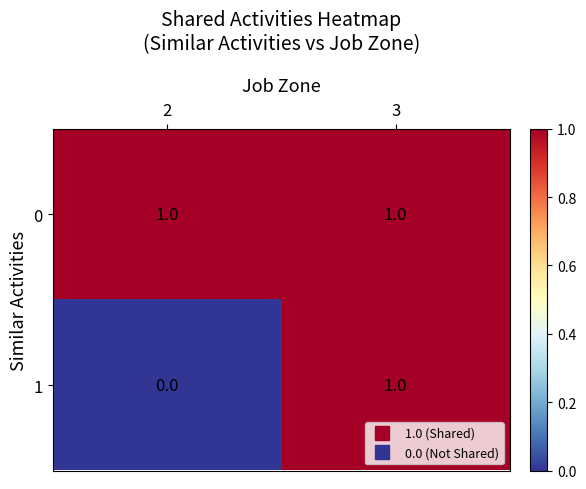

Reading left to right, list all the values displayed in this chart.

0: 1	1
1: 0	1